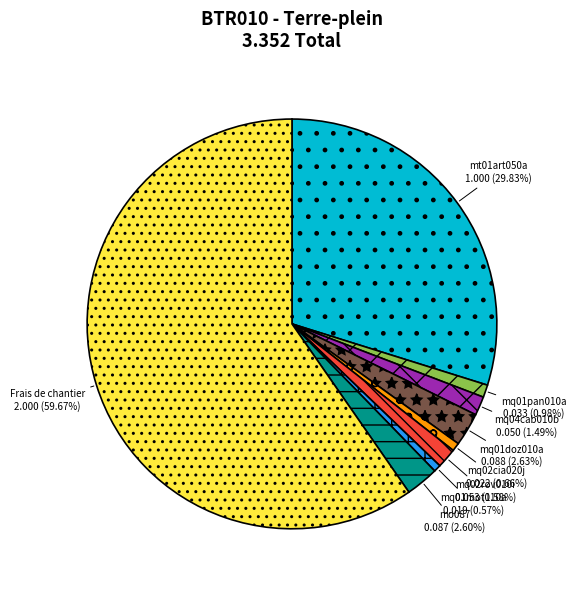

What percentage is the mo087 slice, to the nearest percent?

3%